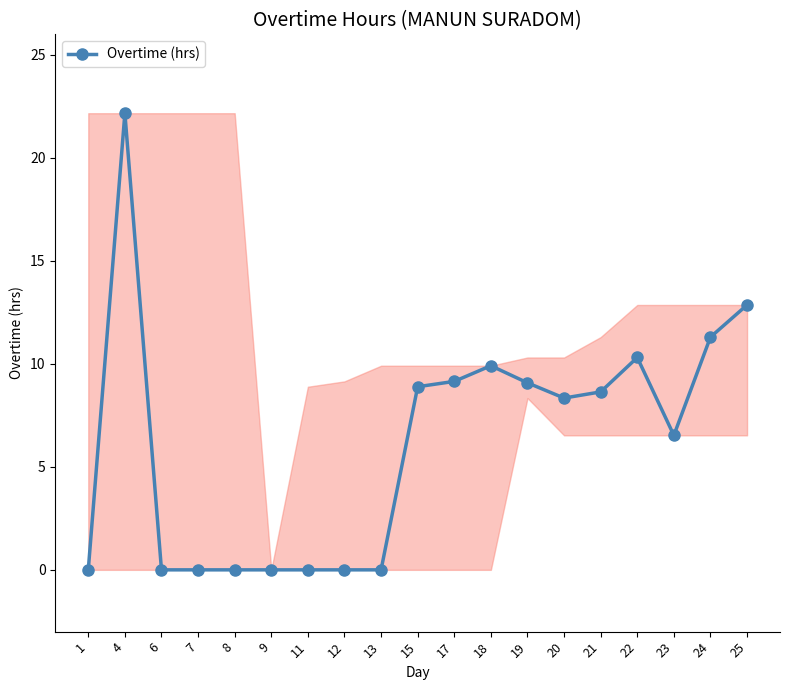

True or false: the data has more than 1 interior local peaks.

True